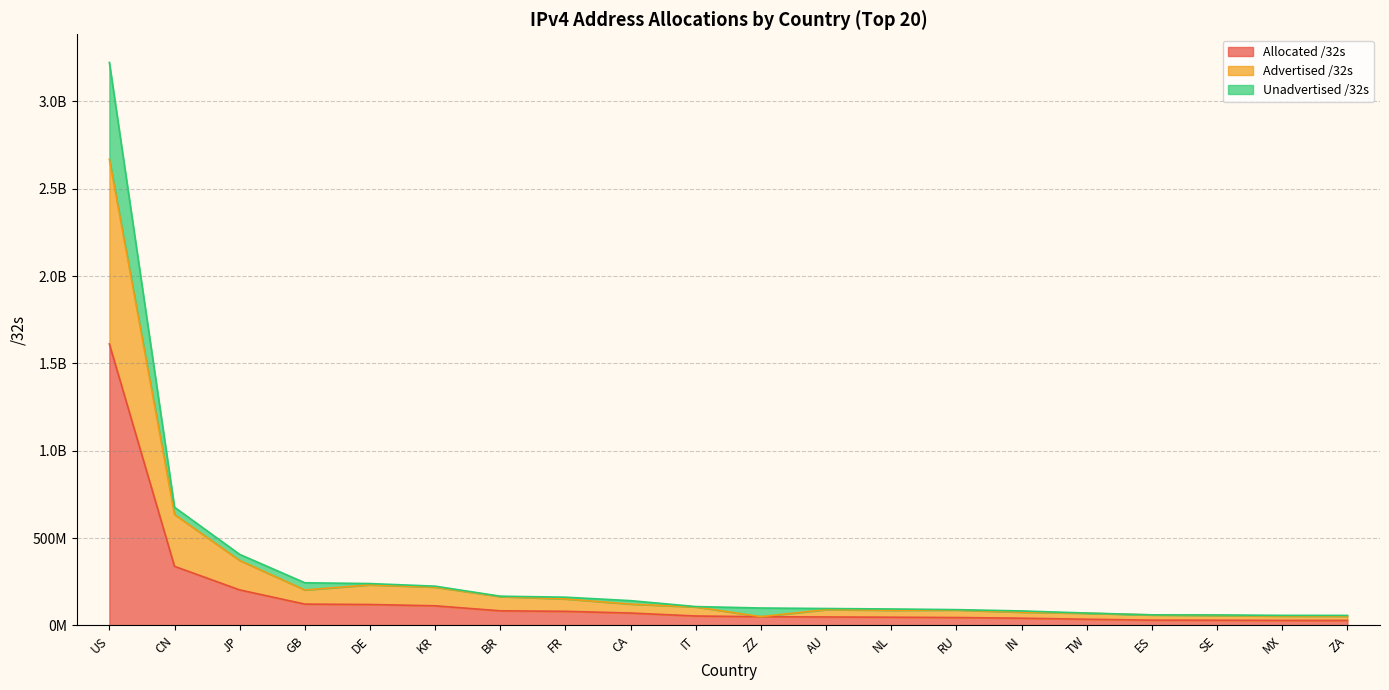

Between SE and MX, which series saw the biggest shift?

Advertised /32s